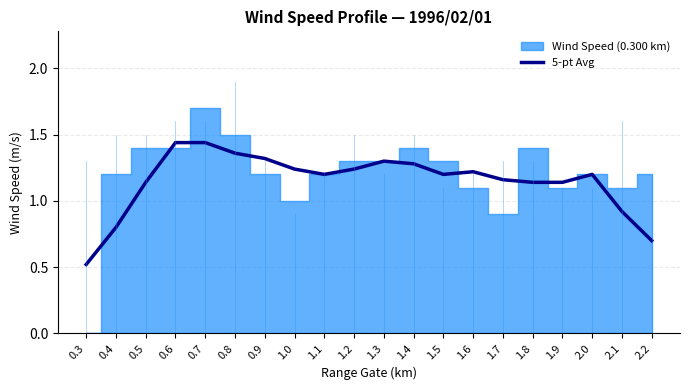

Rank the categories by value from lowest to highest.

0.3, 2.2, 0.4, 2.1, 1.8, 1.9, 0.5, 1.7, 1.1, 1.5, 2.0, 1.6, 1.0, 1.2, 1.4, 1.3, 0.9, 0.8, 0.7, 0.6